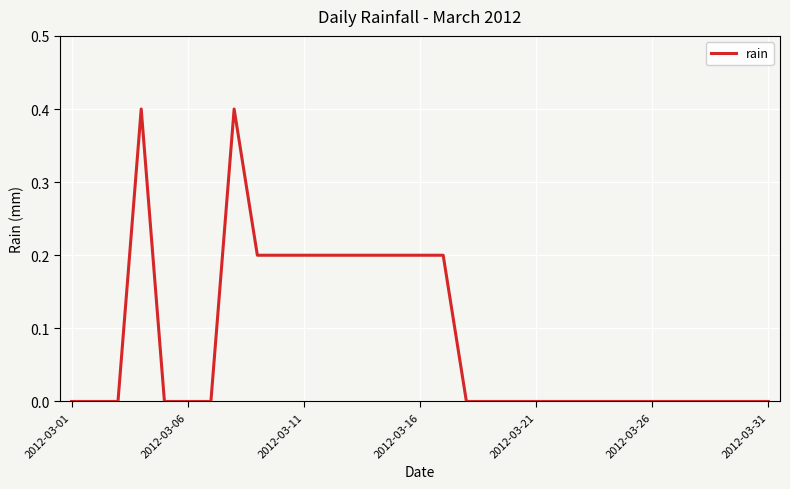

Does the chart have visible grid lines?

Yes